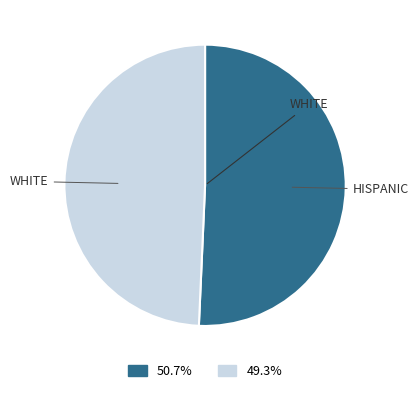

How many slices are in this pie chart?

2